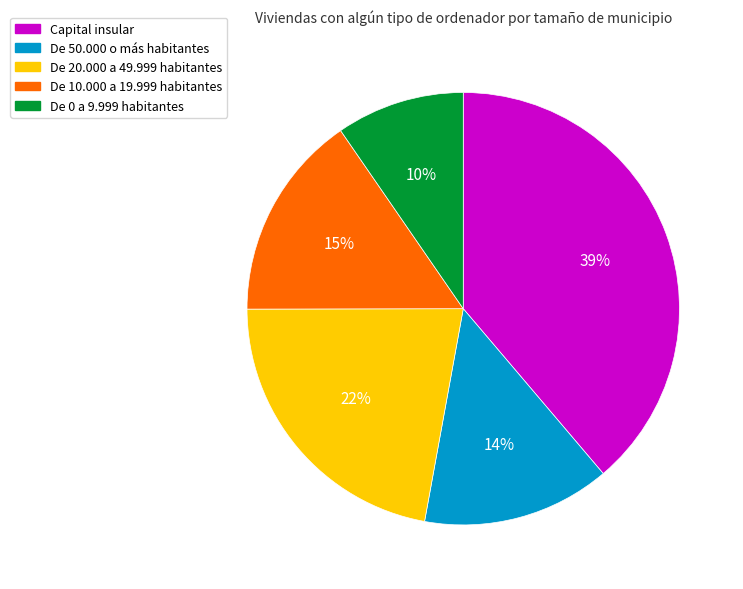

To the nearest percent, what portion does De 50.000 o más habitantes represent?

14%